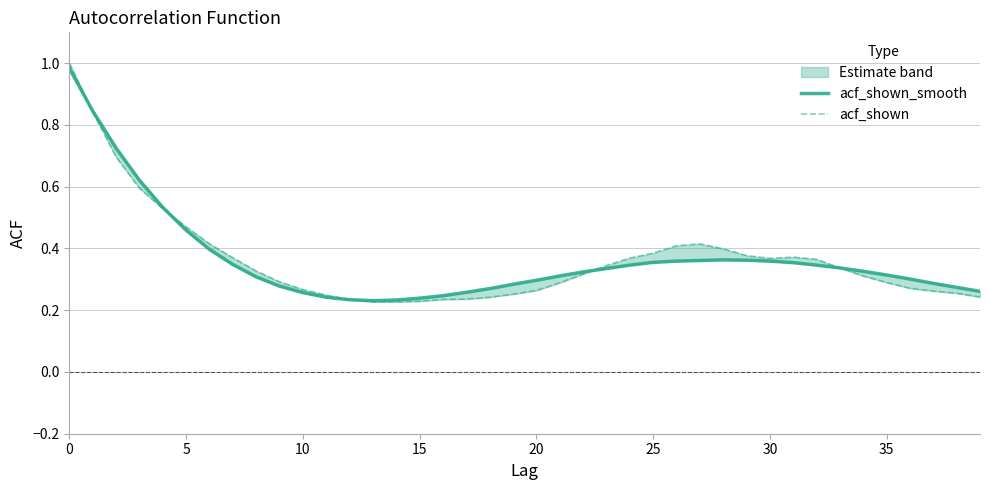

Reading left to right, extract all data points from this chart.

acf_shown_smooth: 1.0	0.8	0.7	0.6	0.5	0.5	0.4	0.3	0.3	0.3	0.3	0.2	0.2	0.2	0.2	0.2	0.2	0.3	0.3	0.3	0.3	0.3	0.3	0.3	0.3	0.4	0.4	0.4	0.4	0.4	0.4	0.4	0.3	0.3	0.3	0.3	0.3	0.3	0.3	0.3
acf_shown: 1.0	0.8	0.7	0.6	0.5	0.5	0.4	0.4	0.3	0.3	0.3	0.2	0.2	0.2	0.2	0.2	0.2	0.2	0.2	0.3	0.3	0.3	0.3	0.3	0.4	0.4	0.4	0.4	0.4	0.4	0.4	0.4	0.4	0.3	0.3	0.3	0.3	0.3	0.3	0.2